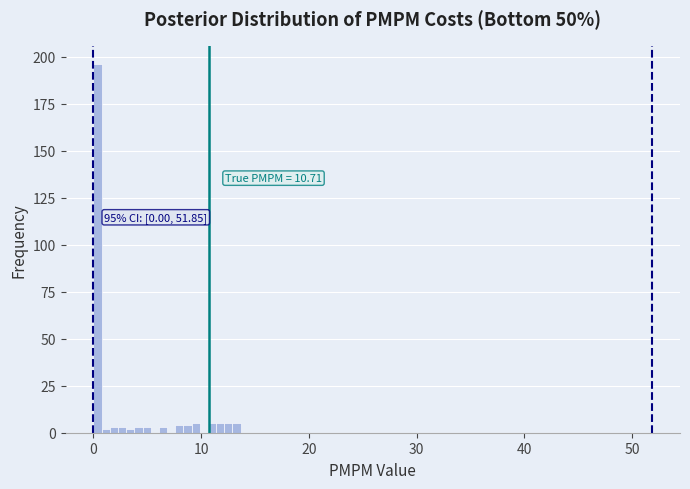

Read against the x-axis, roughly where is the centre of the tallest bar?

0